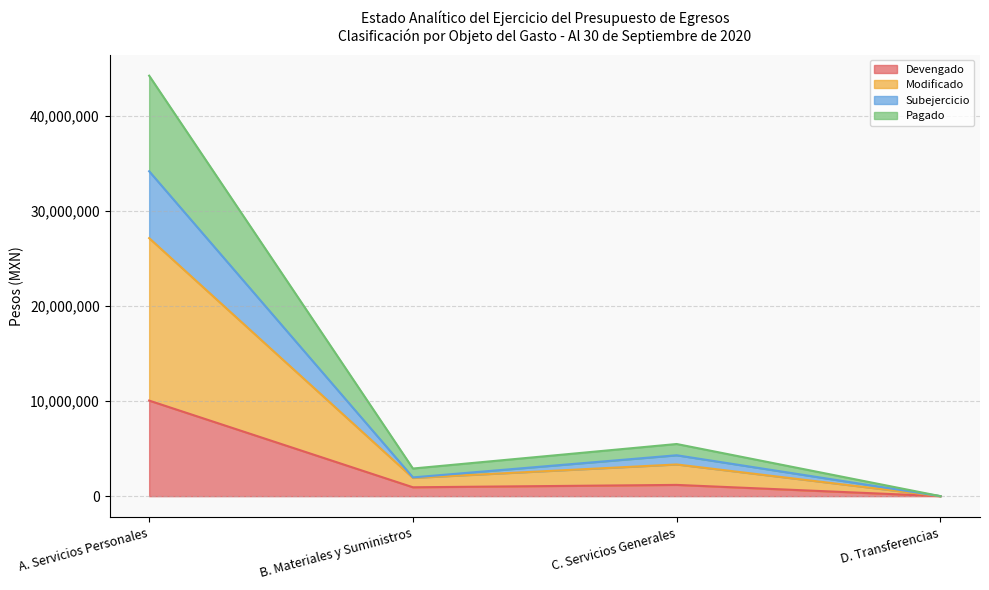

At which category is the sum across all series the highest?

A. Servicios Personales